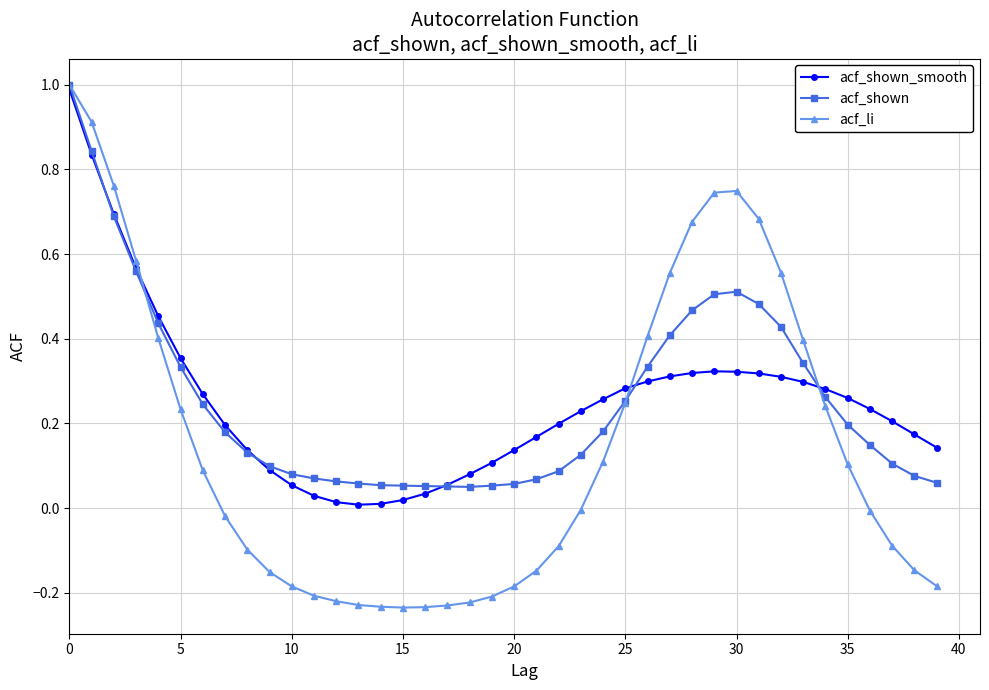

What is the greatest value displayed?

1.0